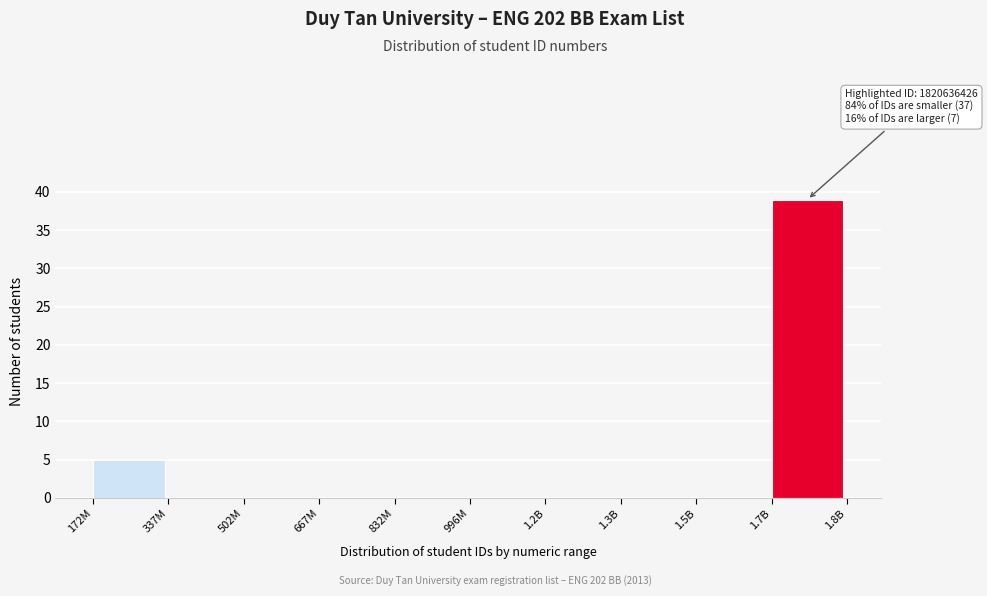

Reading left to right, extract all data points from this chart.

172M=5	337M=0	502M=0	667M=0	832M=0	996M=0	1.2B=0	1.3B=0	1.5B=0	1.7B=39